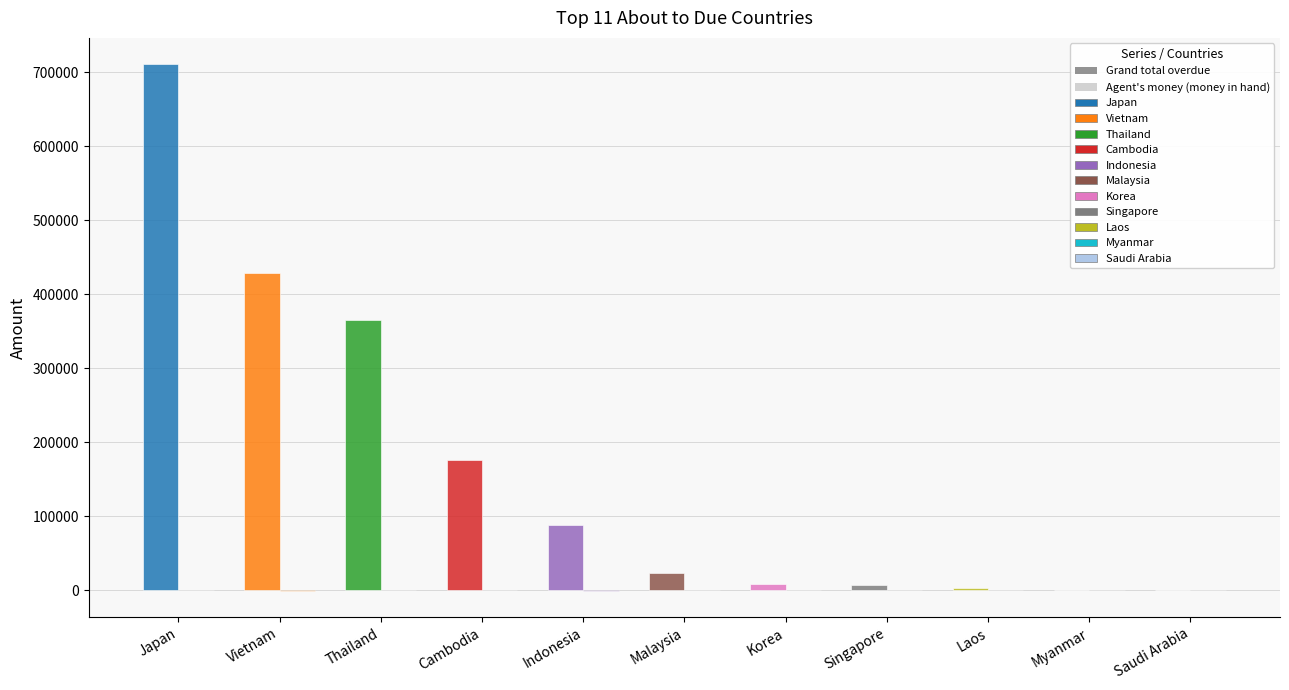

The Grand total overdue series shows 0.0 at Myanmar. True or false?

True